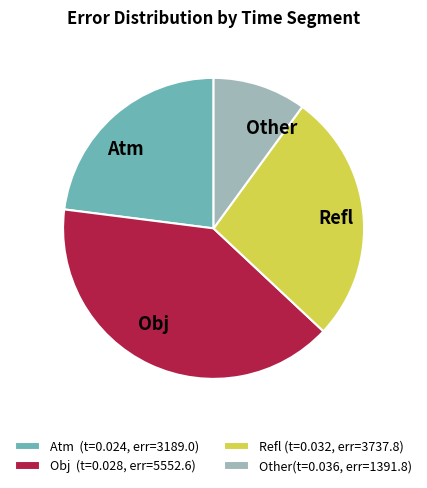

The Refl slice represents 27% of the pie. True or false?

True